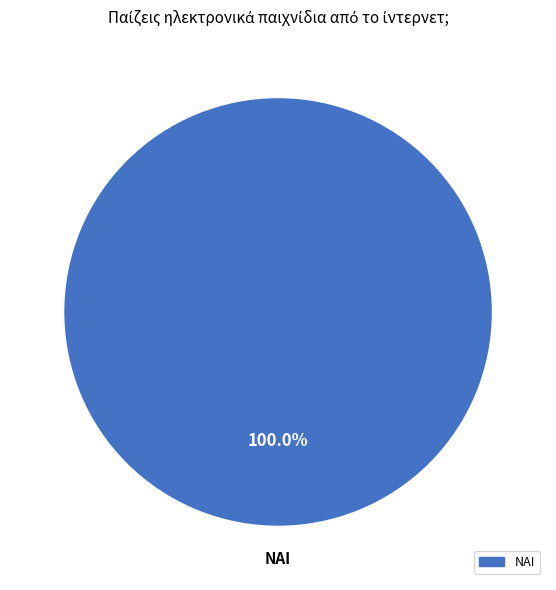

Is there any slice that represents more than half of the pie?

Yes